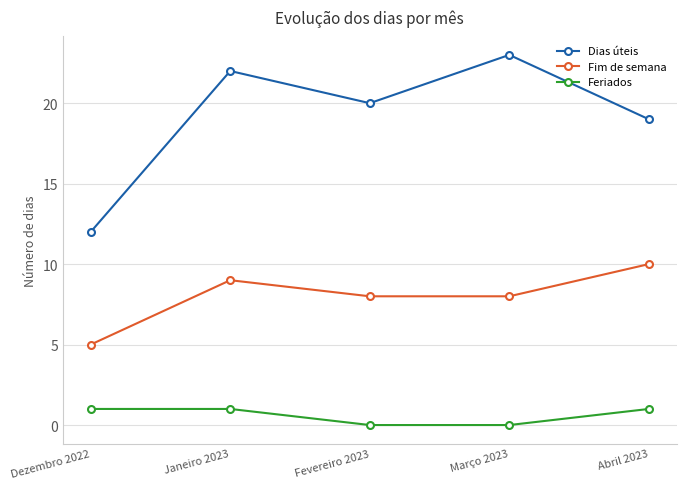

At Abril 2023, list the series in order from largest to smallest.

Dias úteis, Fim de semana, Feriados